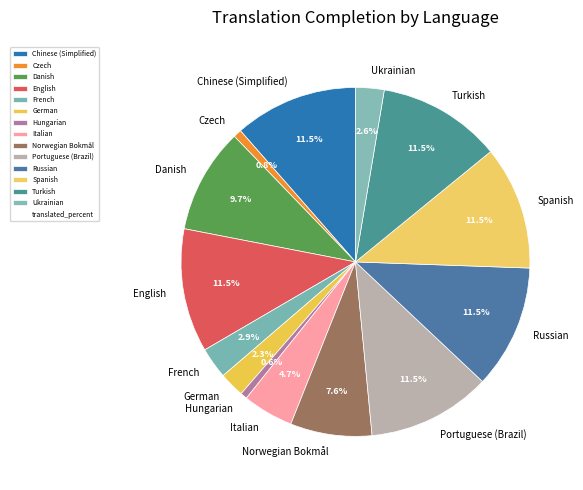

What is the ratio of the value at Spanish to the value at French?

4.0